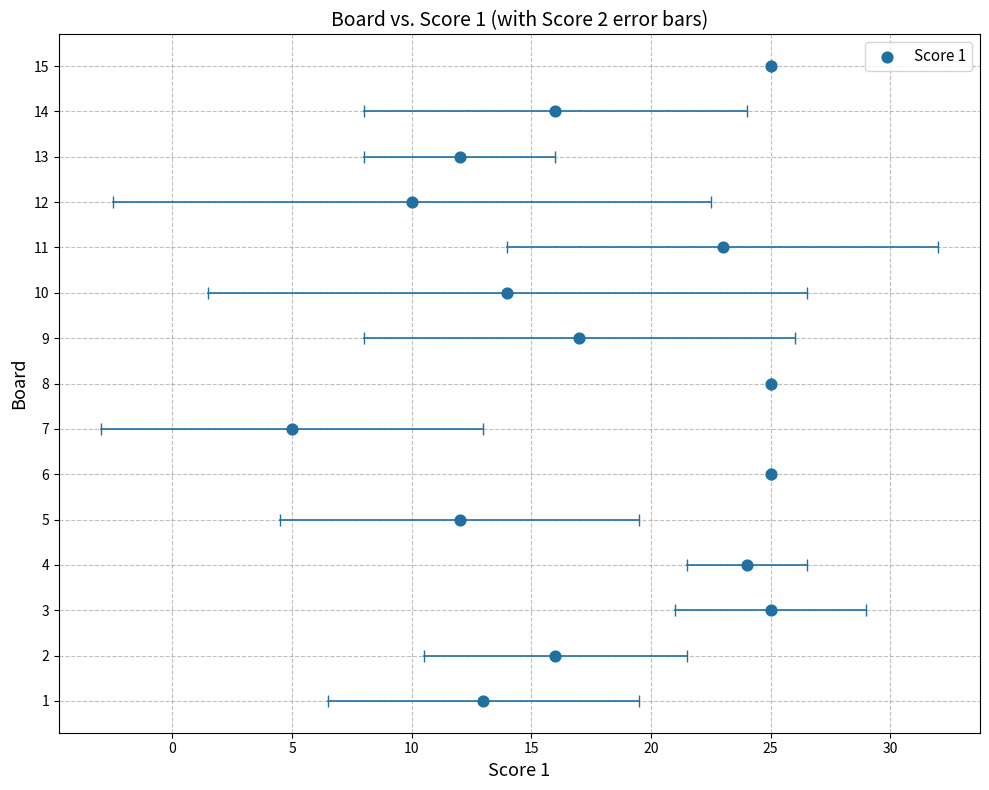

What is the range of X values (max minus min)?

20